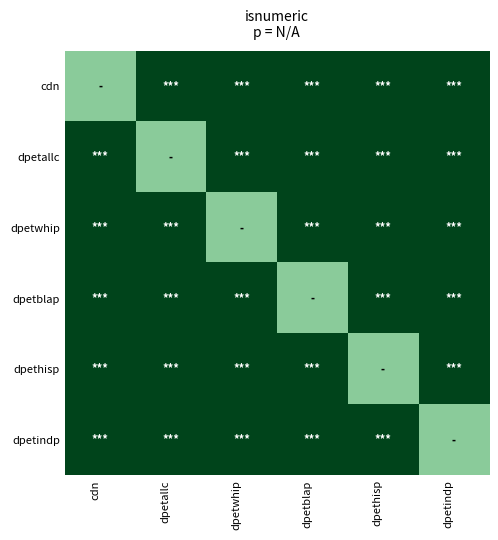

Reading left to right, transcribe all the data shown in this chart.

cdn: cdn=0.3	dpetallc=1.0	dpetwhip=1.0	dpetblap=1.0	dpethisp=1.0	dpetindp=1.0
dpetallc: cdn=1.0	dpetallc=0.3	dpetwhip=1.0	dpetblap=1.0	dpethisp=1.0	dpetindp=1.0
dpetwhip: cdn=1.0	dpetallc=1.0	dpetwhip=0.3	dpetblap=1.0	dpethisp=1.0	dpetindp=1.0
dpetblap: cdn=1.0	dpetallc=1.0	dpetwhip=1.0	dpetblap=0.3	dpethisp=1.0	dpetindp=1.0
dpethisp: cdn=1.0	dpetallc=1.0	dpetwhip=1.0	dpetblap=1.0	dpethisp=0.3	dpetindp=1.0
dpetindp: cdn=1.0	dpetallc=1.0	dpetwhip=1.0	dpetblap=1.0	dpethisp=1.0	dpetindp=0.3